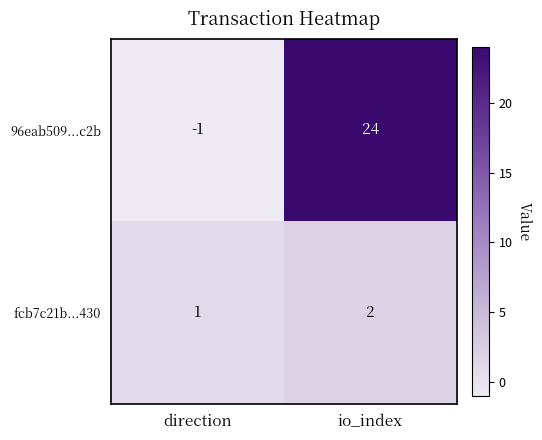

Is it true that 96eab509...c2b equals -1 at direction?

True